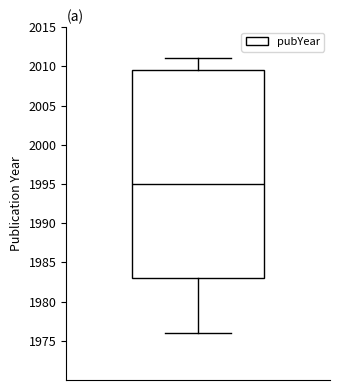

Where is the upper edge of the box on the y-axis? The values are not printed on the chart, so give them approximately, as read against the axis.

2009.5